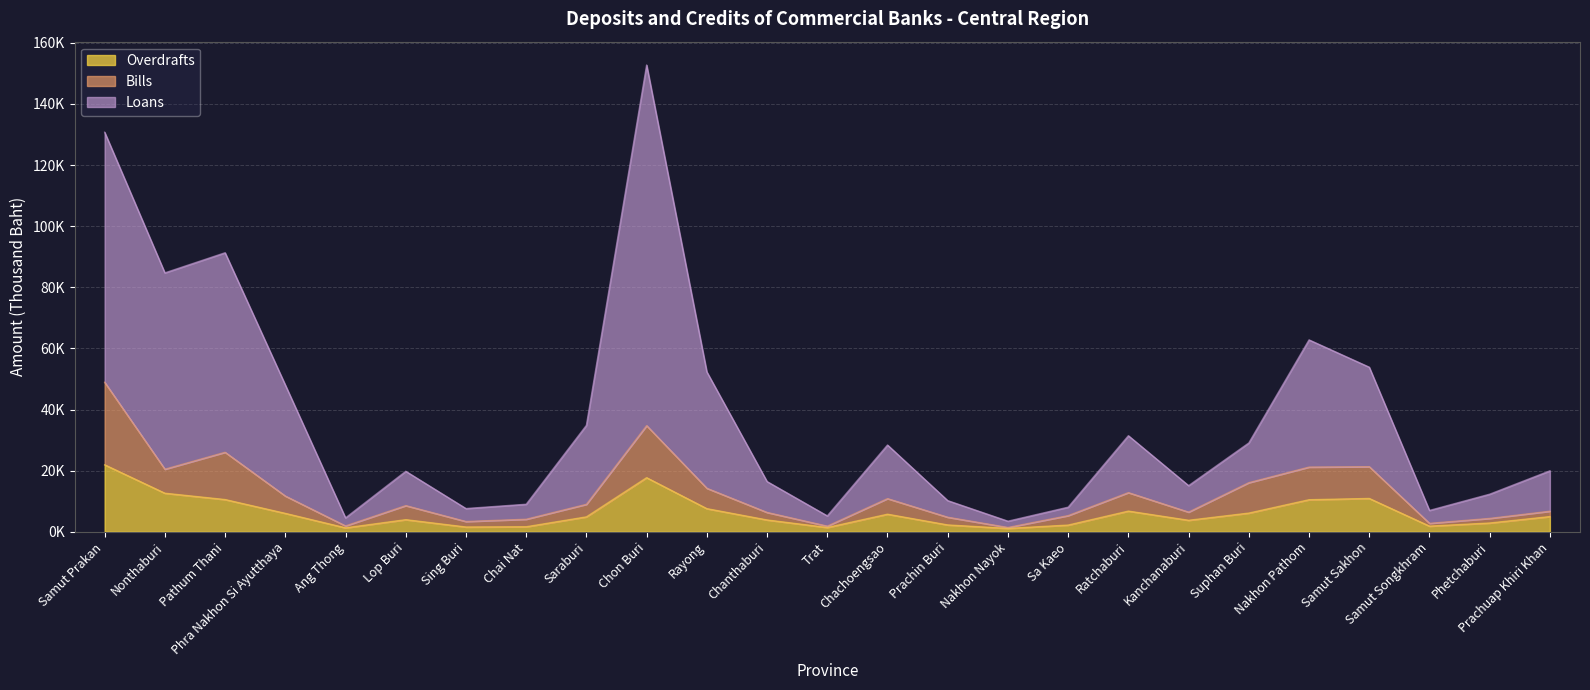

At Kanchanaburi, list the series in order from smallest to largest.

Overdrafts, Bills, Loans